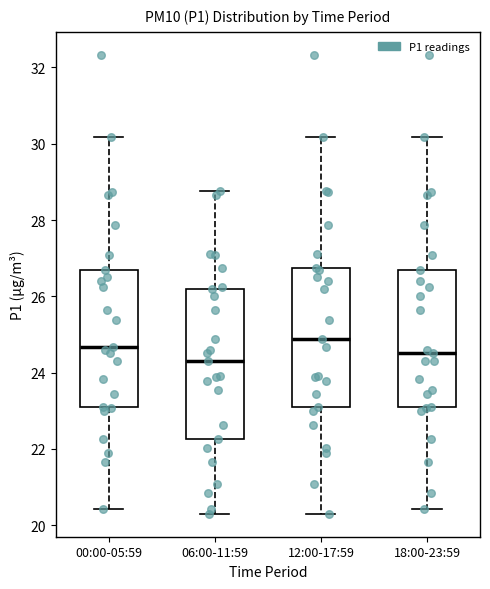

Where is the lower edge of the box for 12:00-17:59 on the y-axis? The values are not printed on the chart, so give them approximately, as read against the axis.

23.2